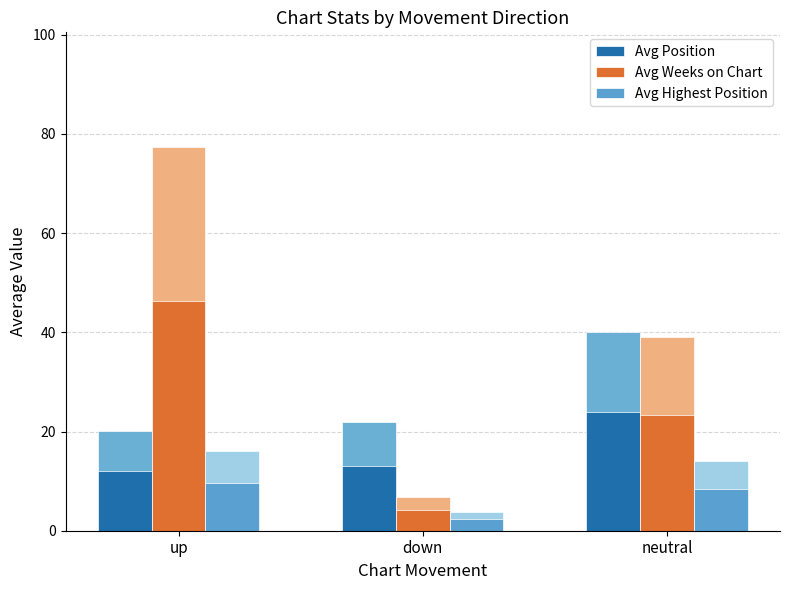

How many values in the Avg Weeks on Chart series exceed 23?

2